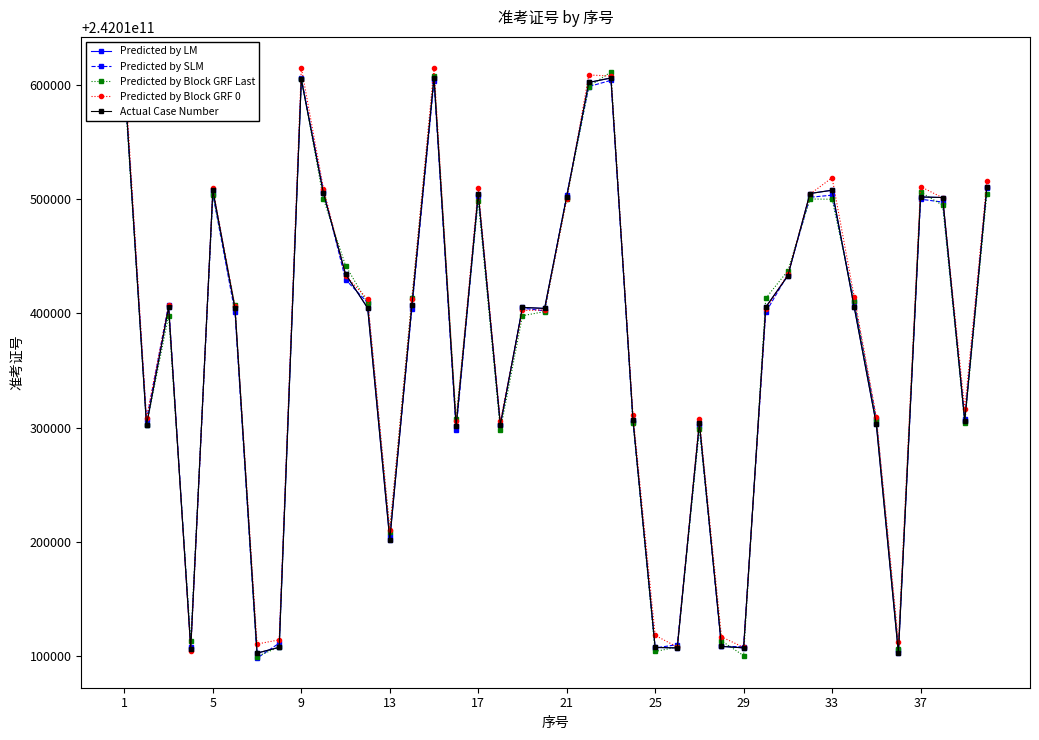

How many data points in Actual Case Number are above 242010405432?

19